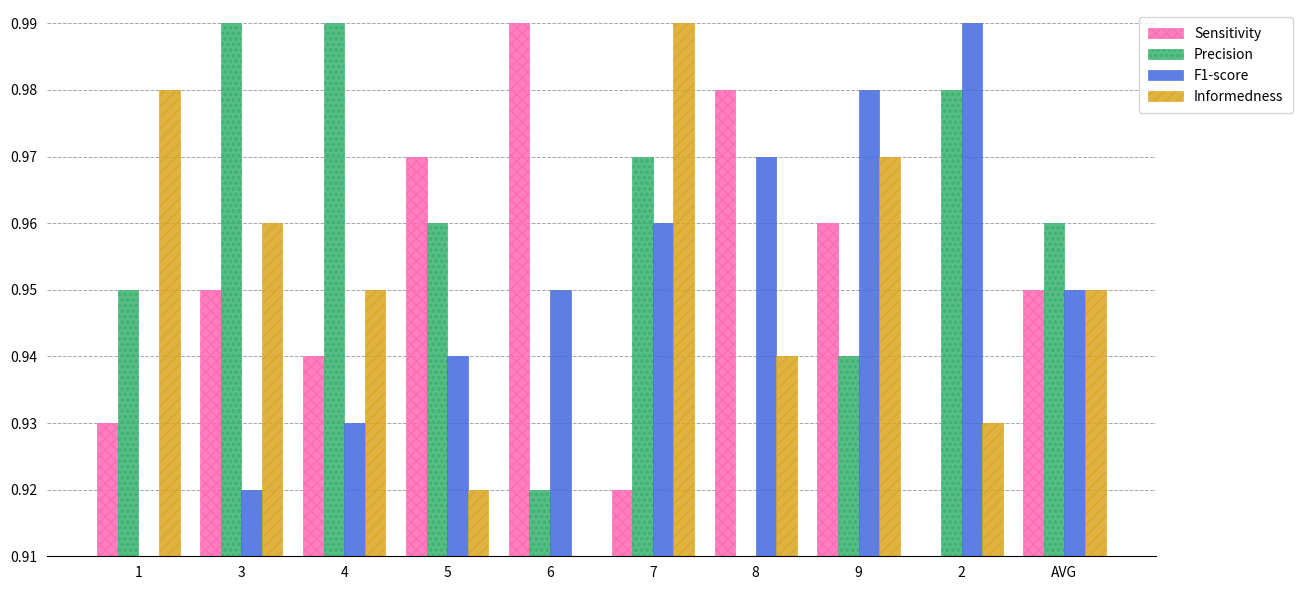

Rank the series at 7 from highest to lowest value.

Informedness, Precision, F1-score, Sensitivity